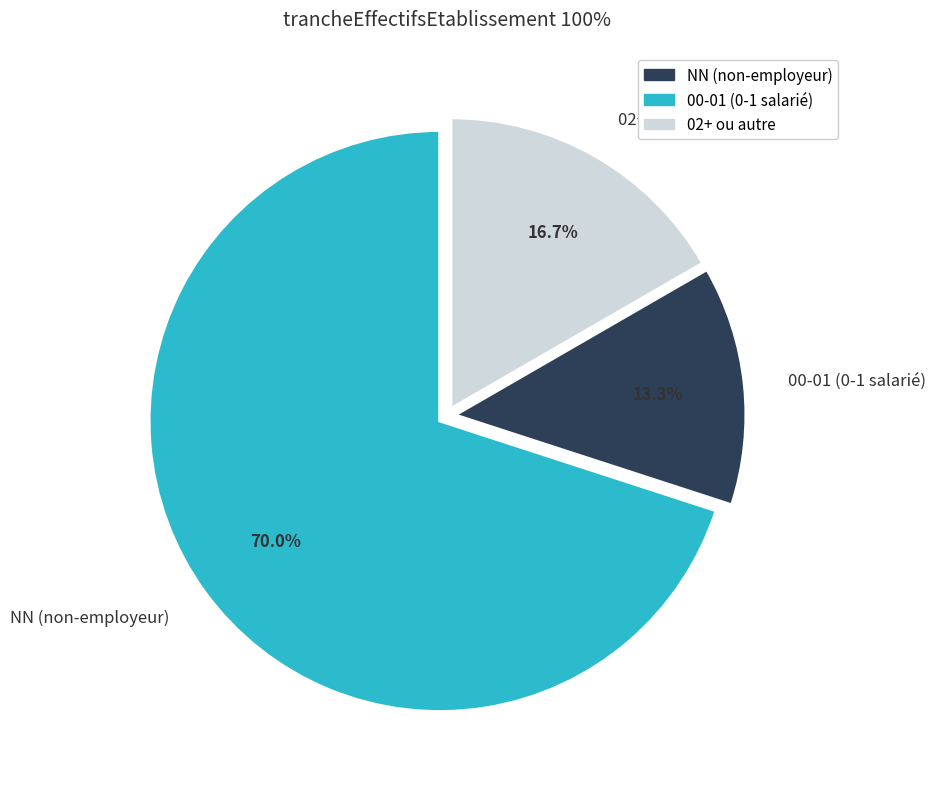

To the nearest percent, what is the average slice percentage?

33%